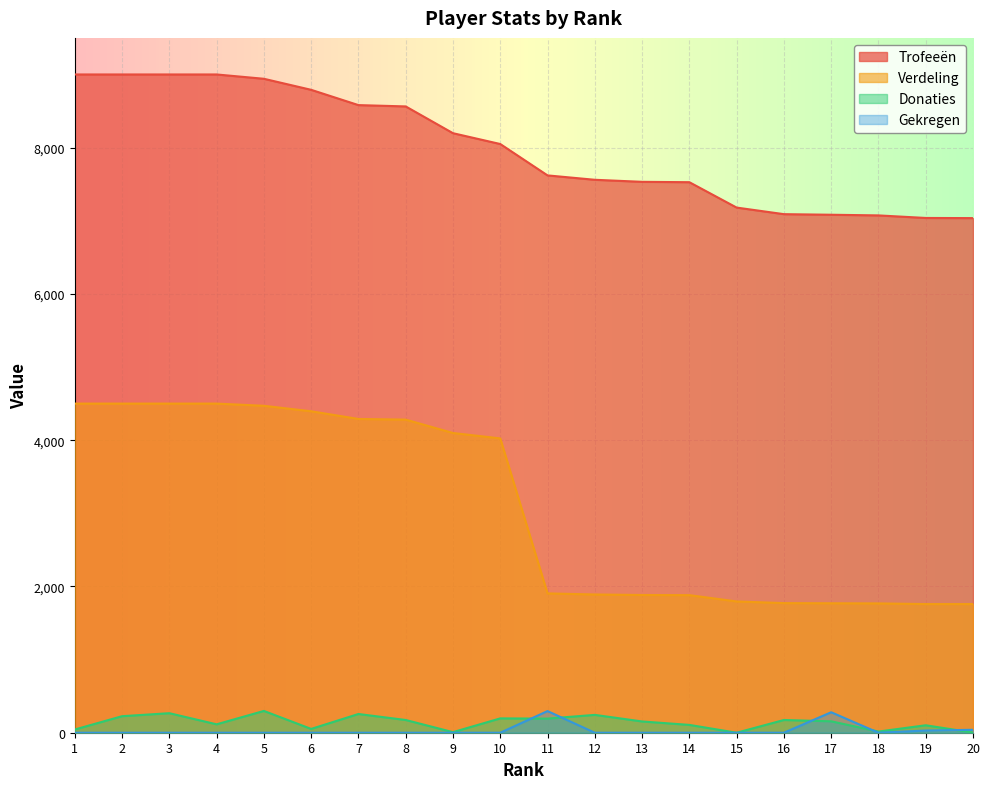

What is the greatest value displayed?

9000